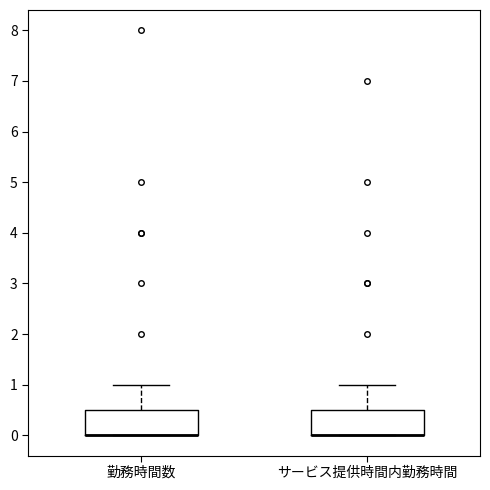

Reading left to right, read every box against the y-axis: the position of its median line, the range the box covers, and the ends of its whiskers. The values are not printed on the chart, so give them approximately, as read against the axis.

勤務時間数: median 0.0 (drawn on the box's lower edge), box 0.0 to 0.5, whiskers 0.0 to 1.0
サービス提供時間内勤務時間: median 0.0 (drawn on the box's lower edge), box 0.0 to 0.5, whiskers 0.0 to 1.0